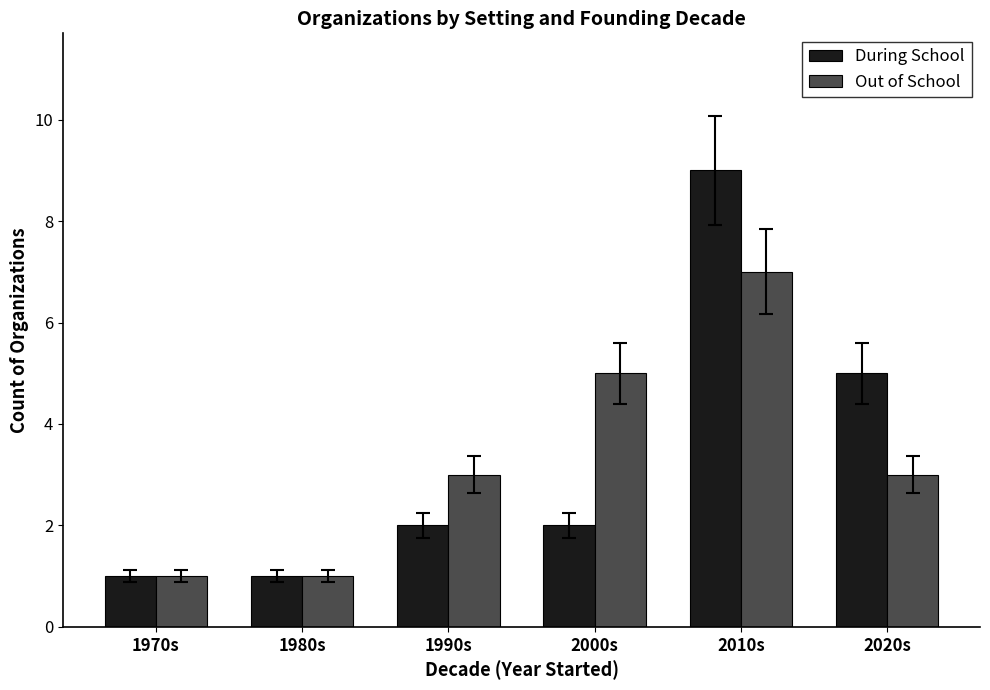

What are all the series names shown in the legend?

During School, Out of School